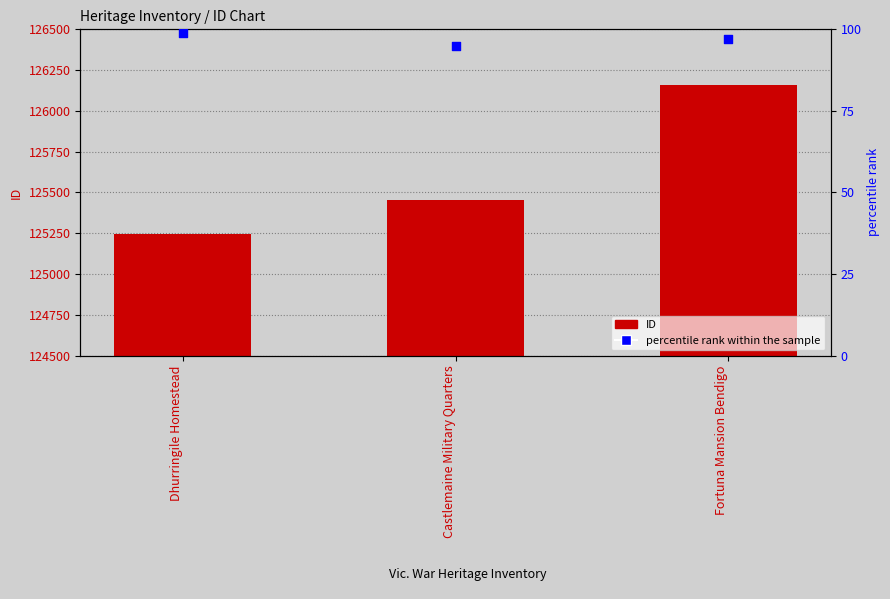

What are all the series names shown in the legend?

ID, percentile rank within the sample